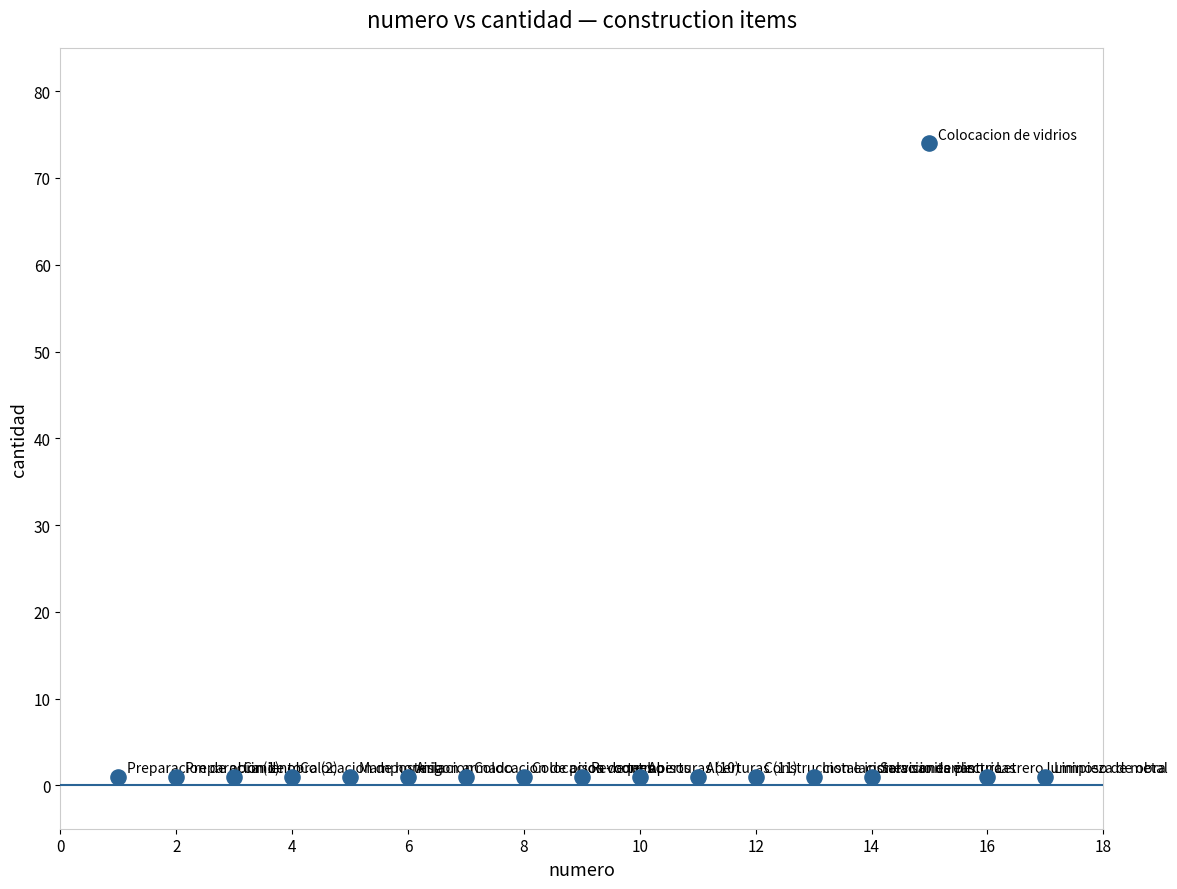

What is the range of Y values (max minus min)?

73